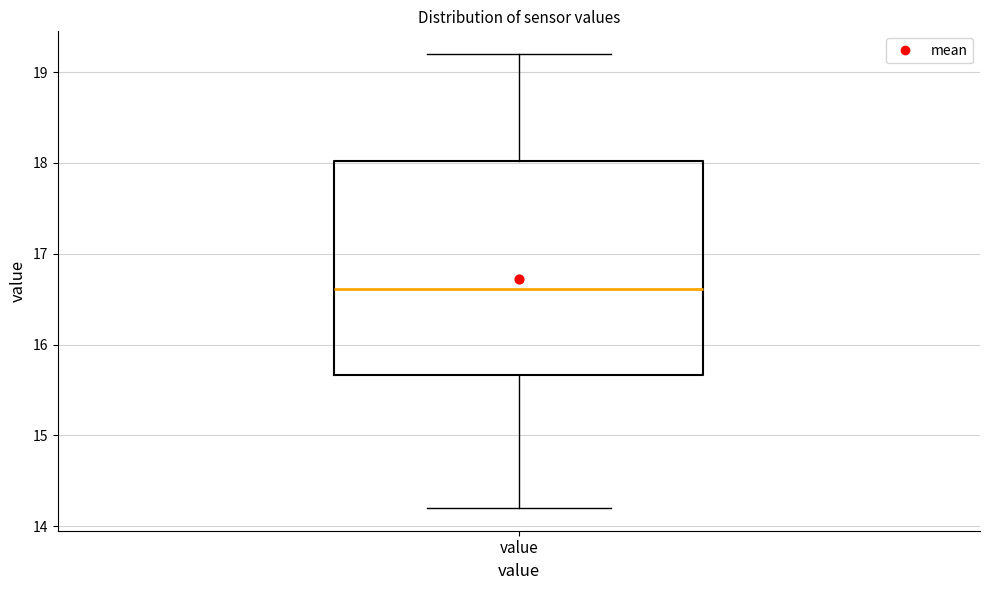

Where does the upper whisker of the box for value end on the y-axis? The values are not printed on the chart, so give them approximately, as read against the axis.

19.2